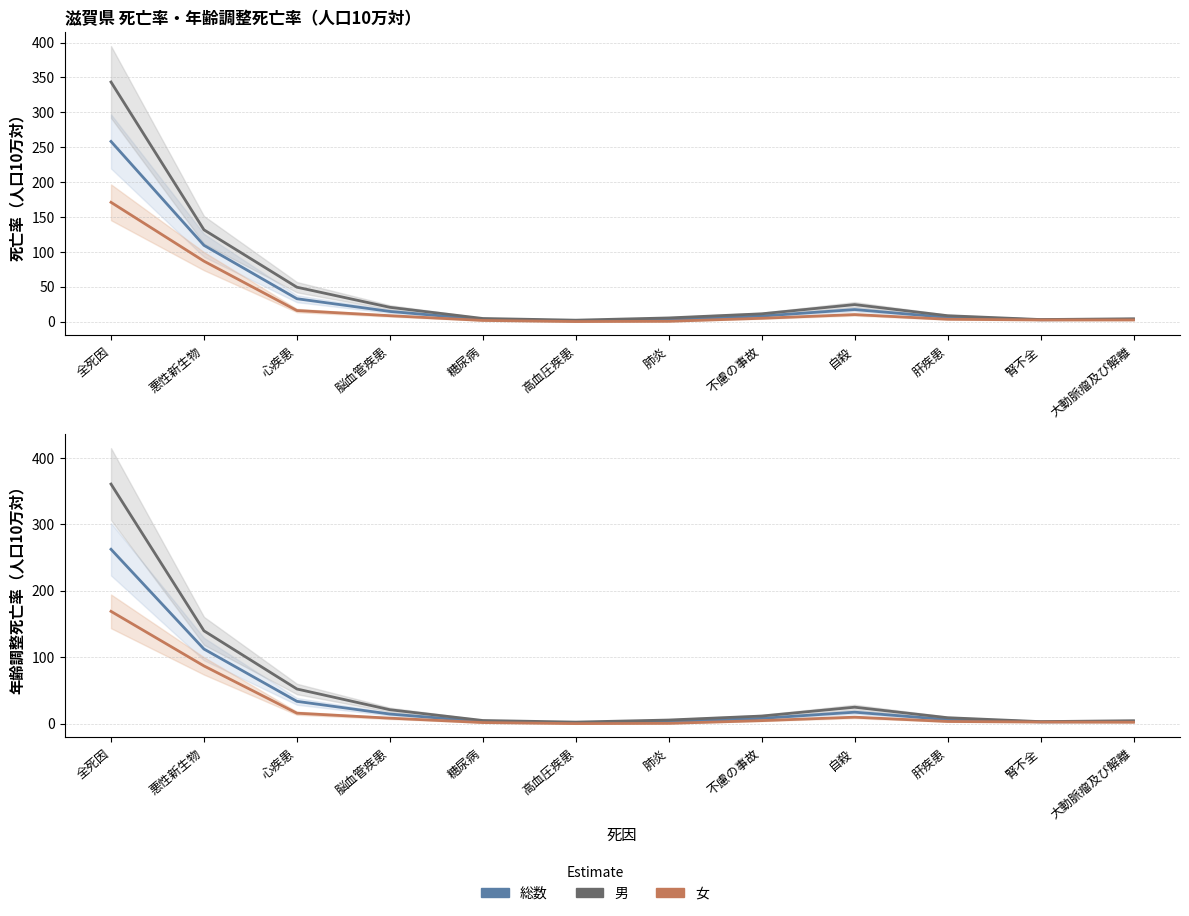

List the labels in order of 総数 value, largest first.

全死因, 悪性新生物, 心疾患, 自殺, 脳血管疾患, 不慮の事故, 肝疾患, 大動脈瘤及び解離, 糖尿病, 肺炎, 腎不全, 高血圧疾患